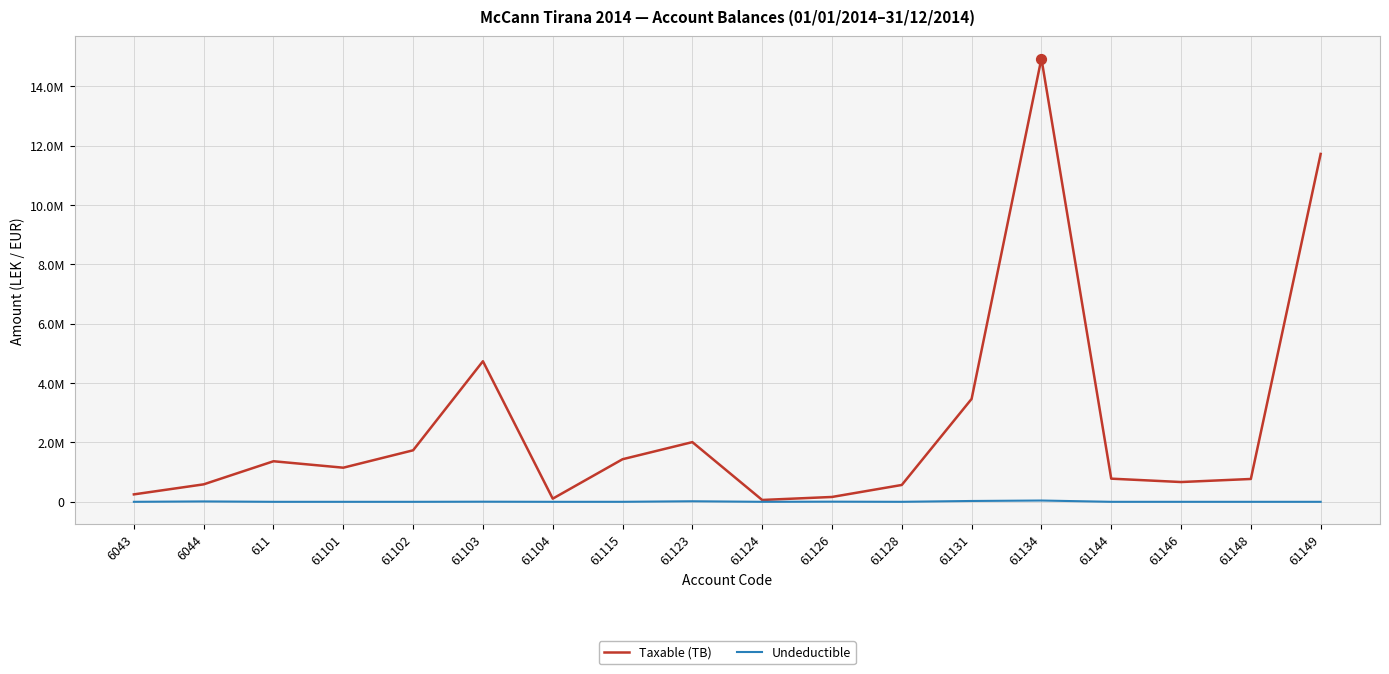

At how many categories does at least one series exceed 3944695?

3